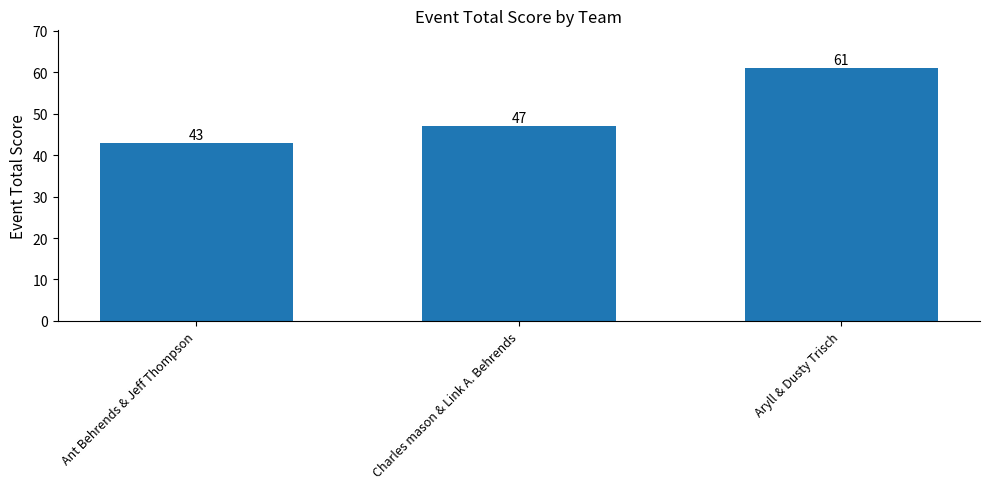

How many data points does each series have?

3